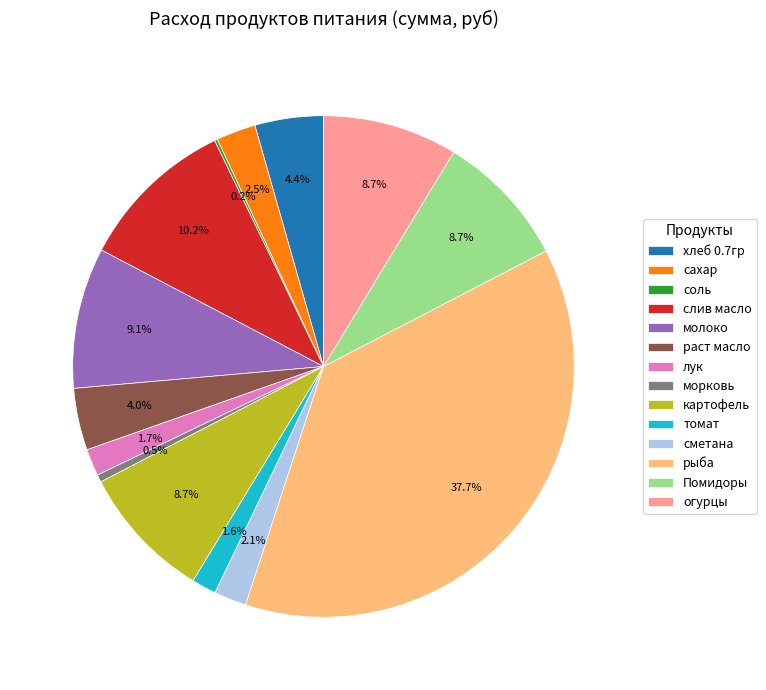

What percentage is NOT represented by картофель?

91.3%